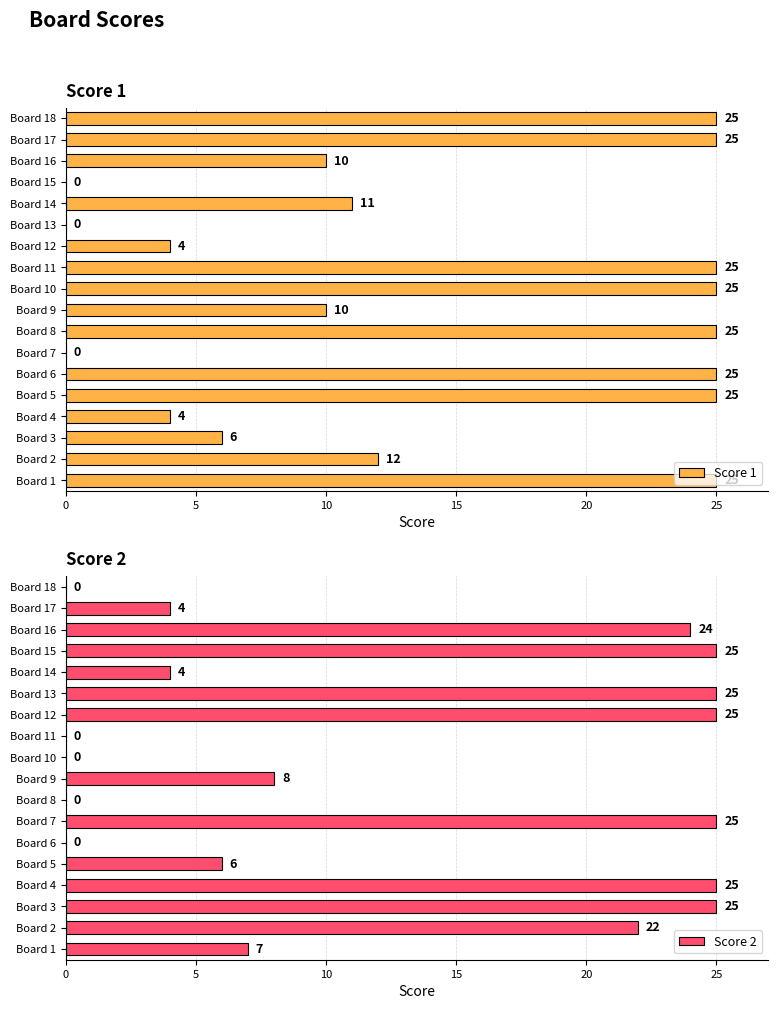

What are all the series names shown in the legend?

Score 1, Score 2